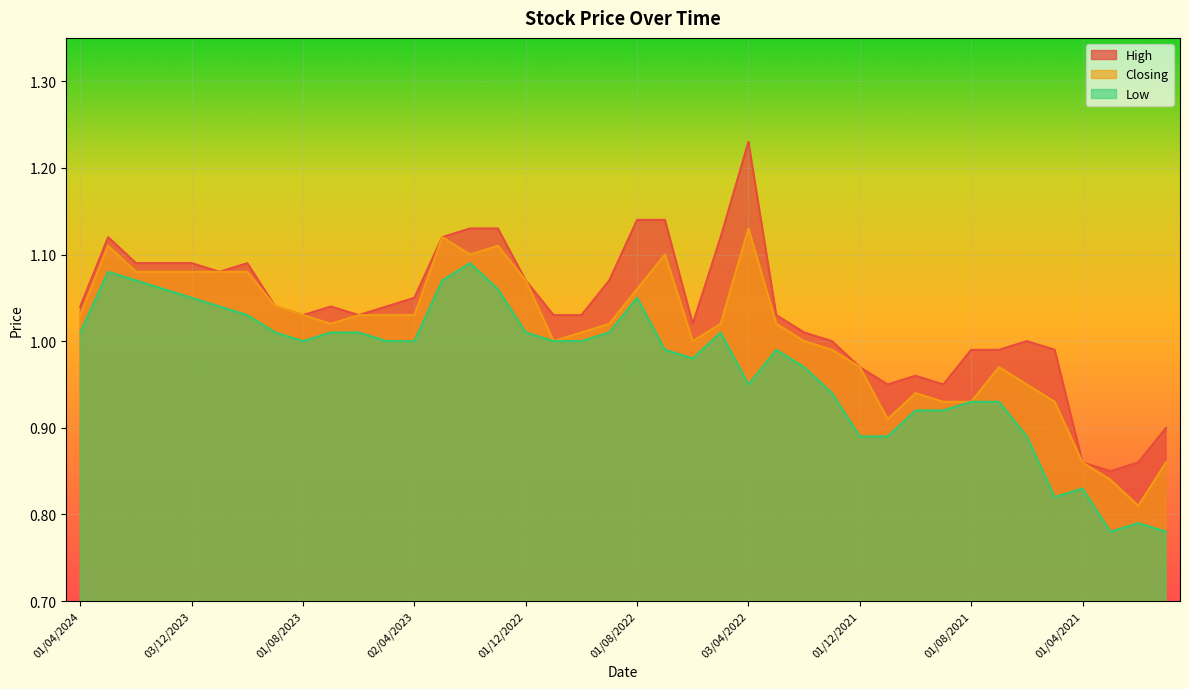

What value does the Closing series have at 02/10/2022?

1.0